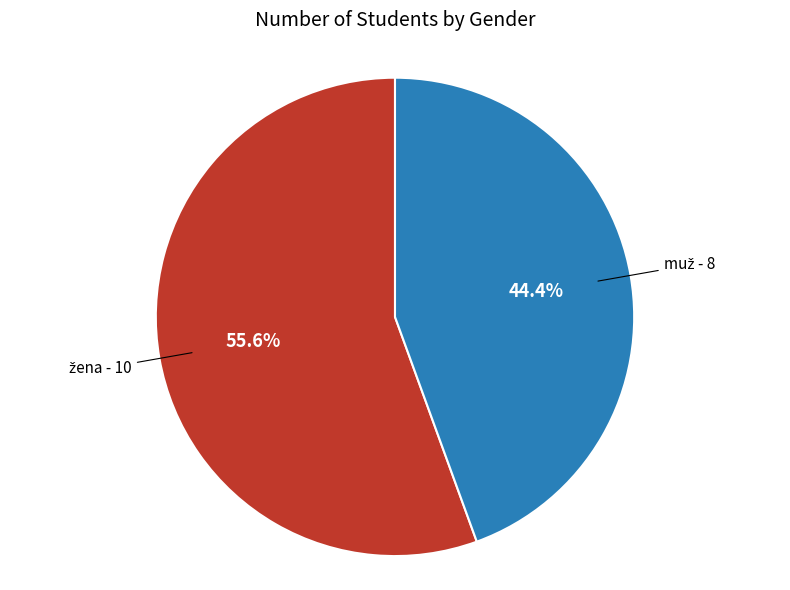

Is there a majority slice in this chart?

Yes